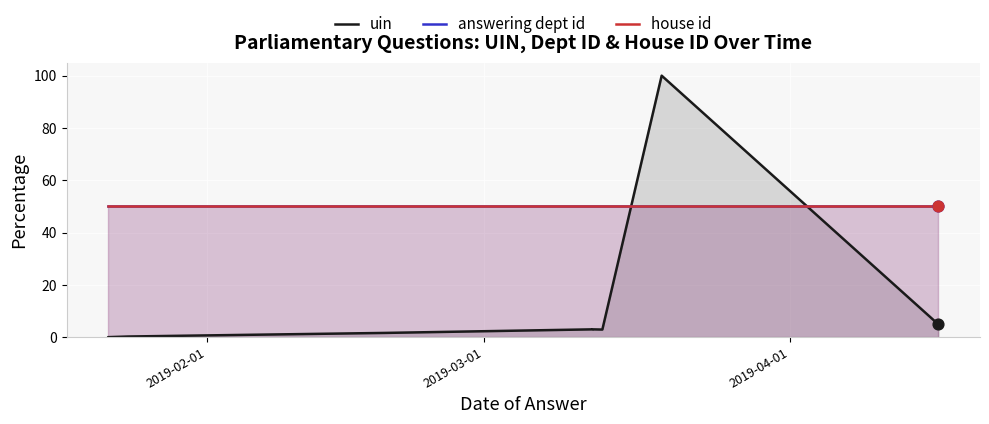

Which series reaches the minimum Y coordinate?

uin